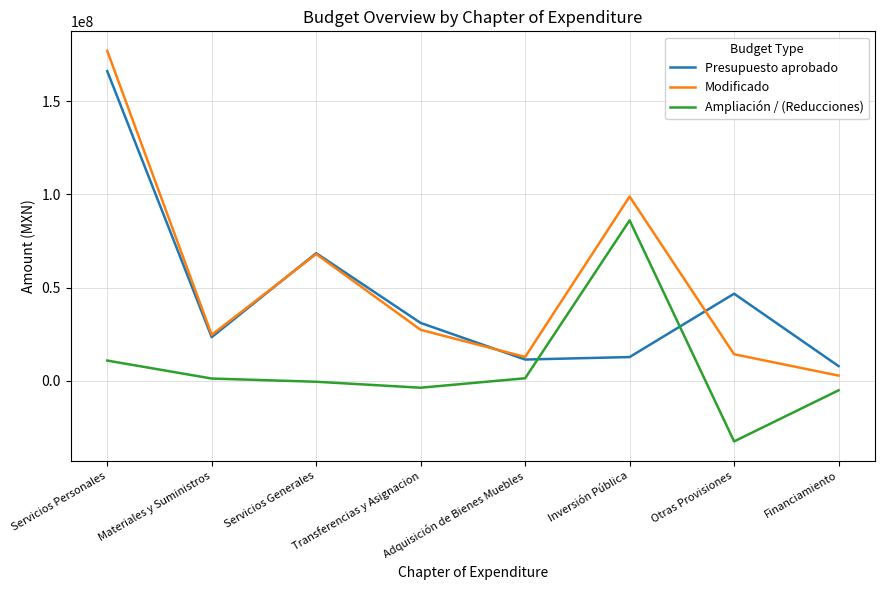

What position from the right is Transferencias y Asignacion?

5